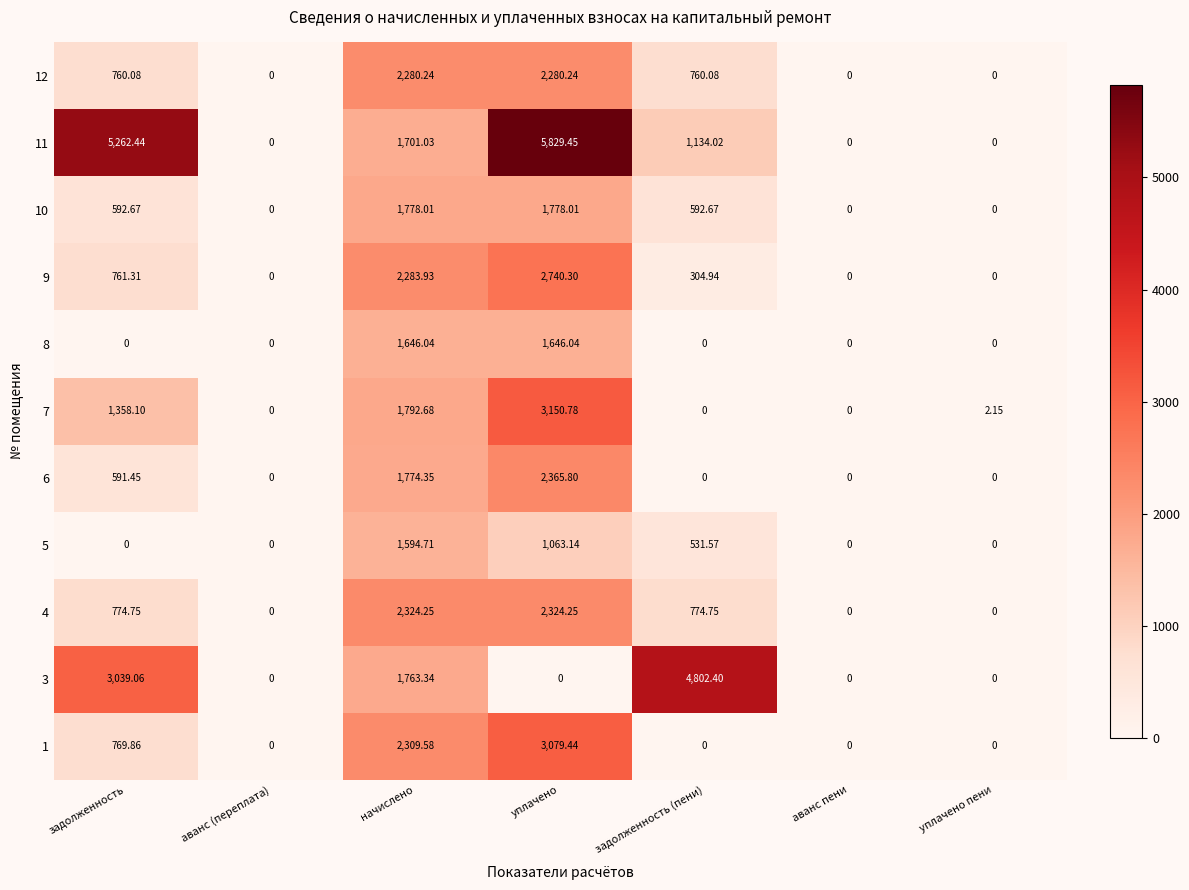

At which label does 9 reach its peak?

уплачено